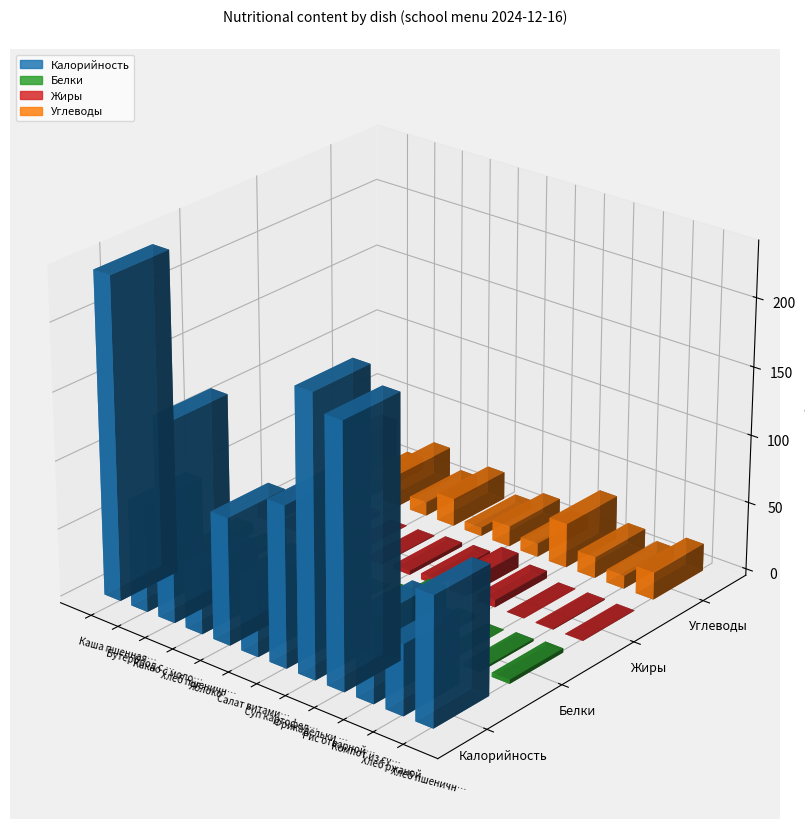

What is the label of the 3rd bar from the left?

Какао с молоком